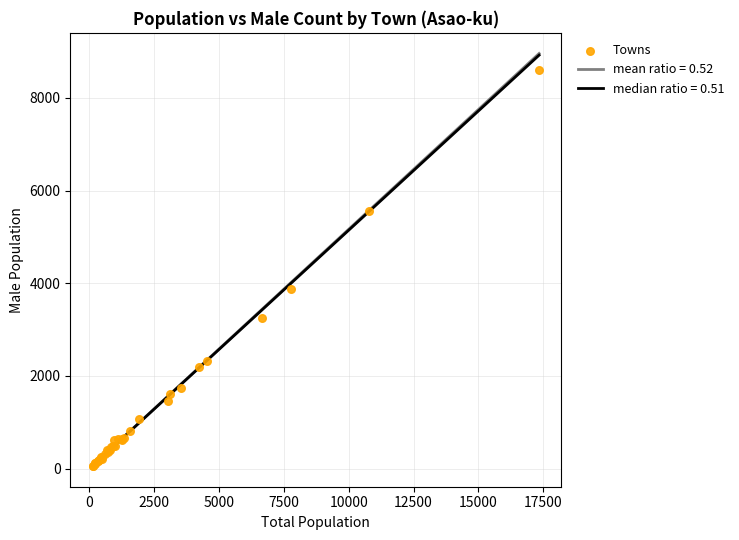

What Y value in the scatter plot is closest to 4325?

3881